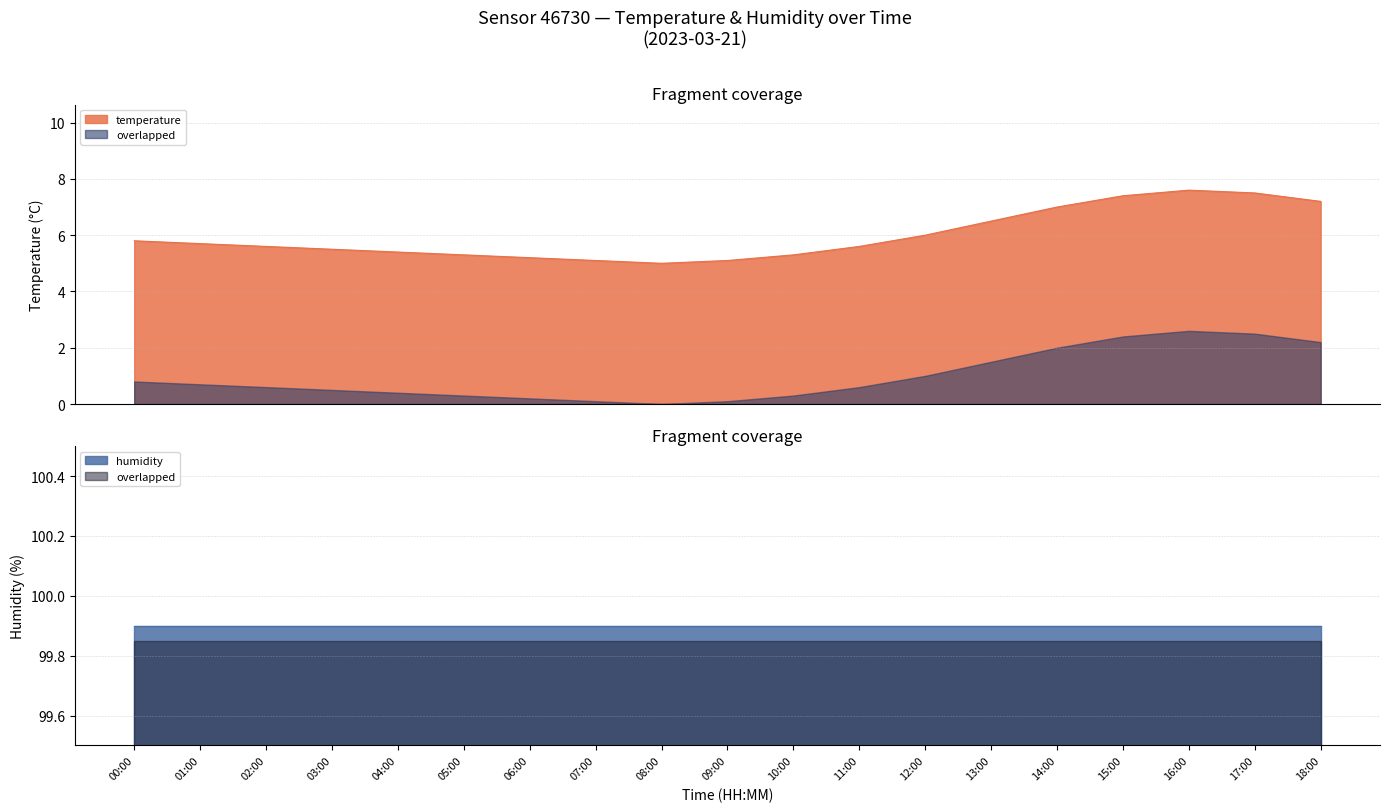

What is the difference between the values at 09:00 and 16:00?

2.5